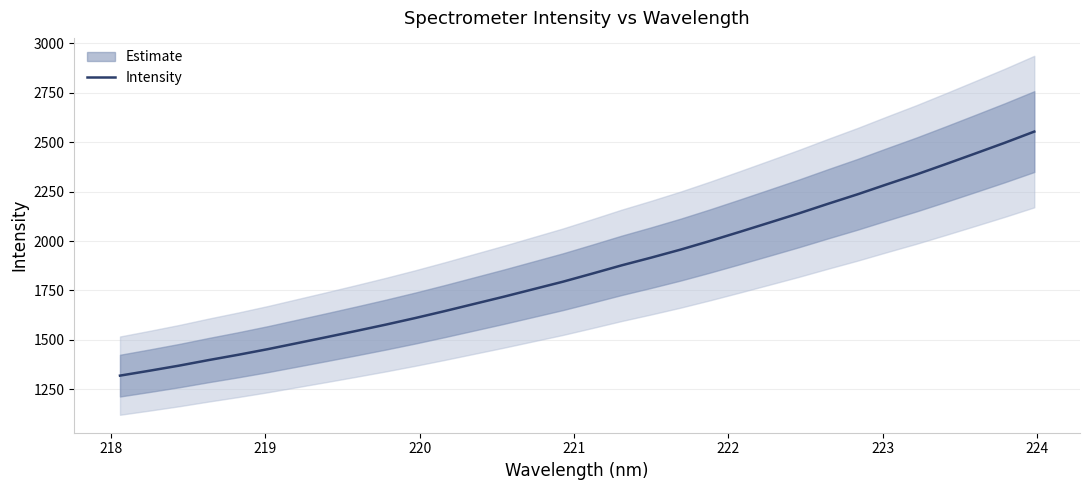

What is the smallest value displayed?

1319.5